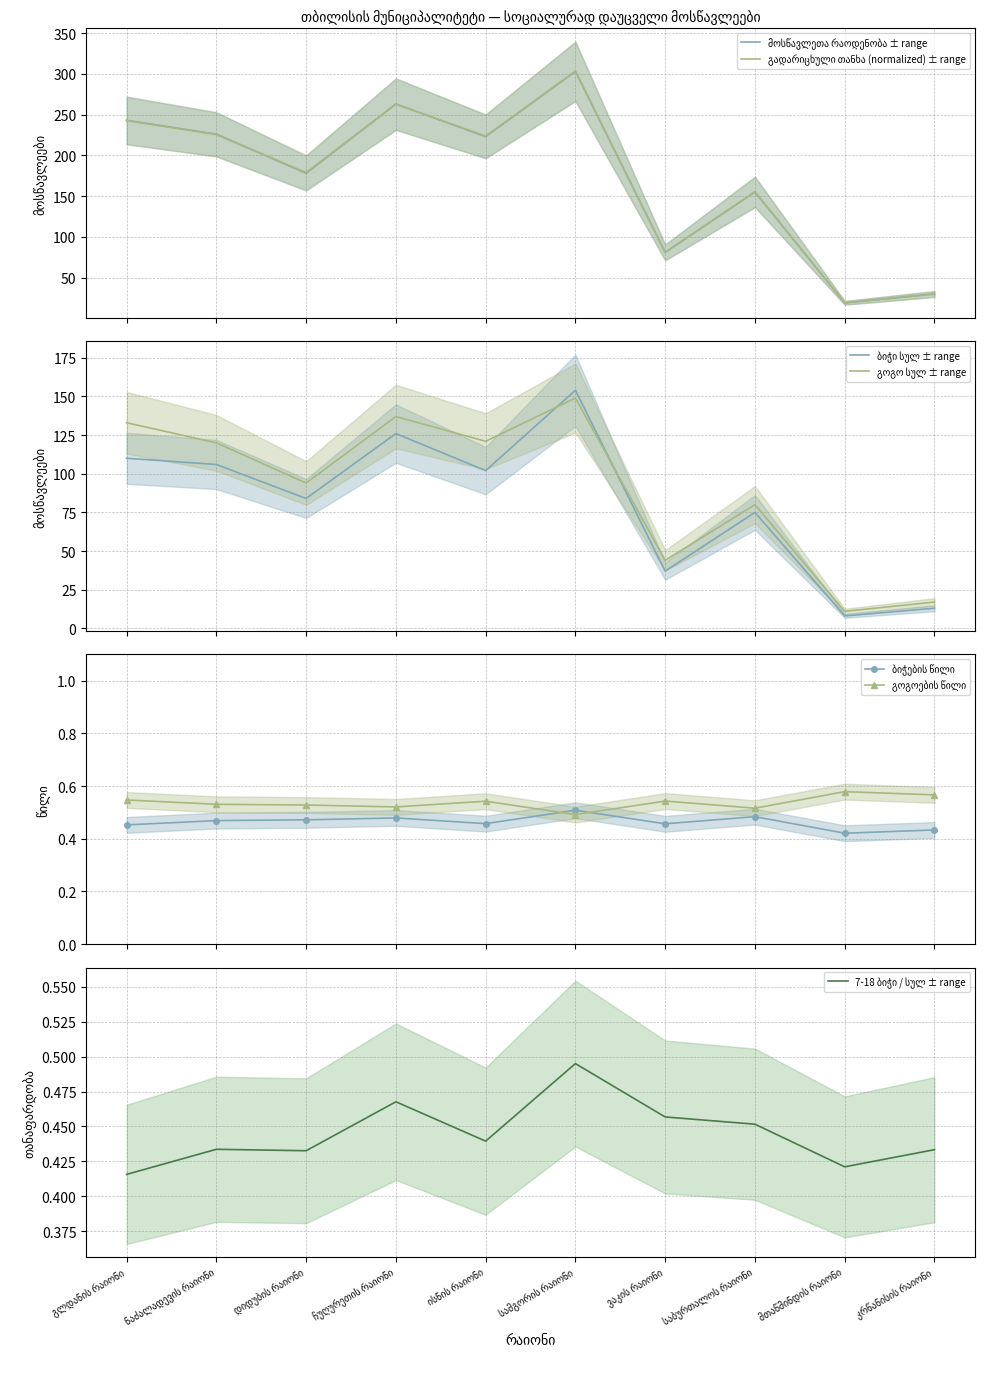

What is the difference between the მოსწავლეთა რაოდენობა values at გლდანის რაიონი and სამგორის რაიონი?

60.0